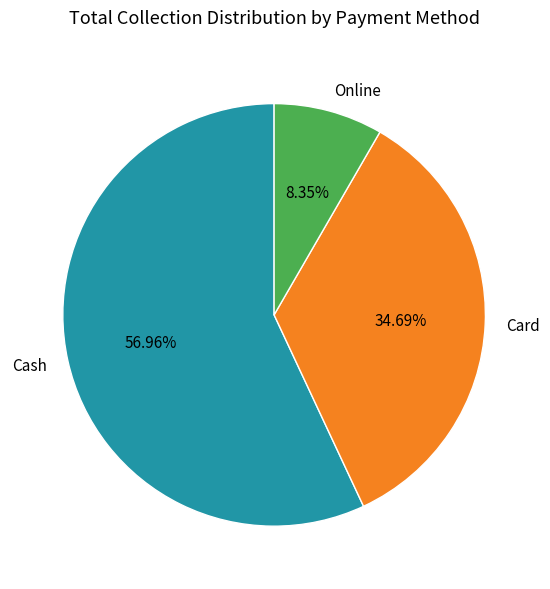

True or false: Card accounts for 35% of the total.

True